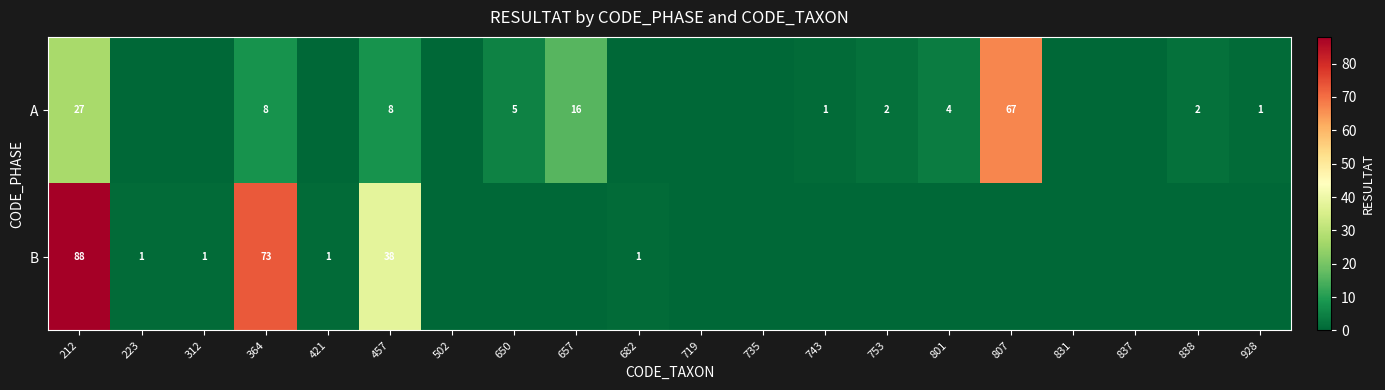

What is the difference between the A values at 928 and 457?

7